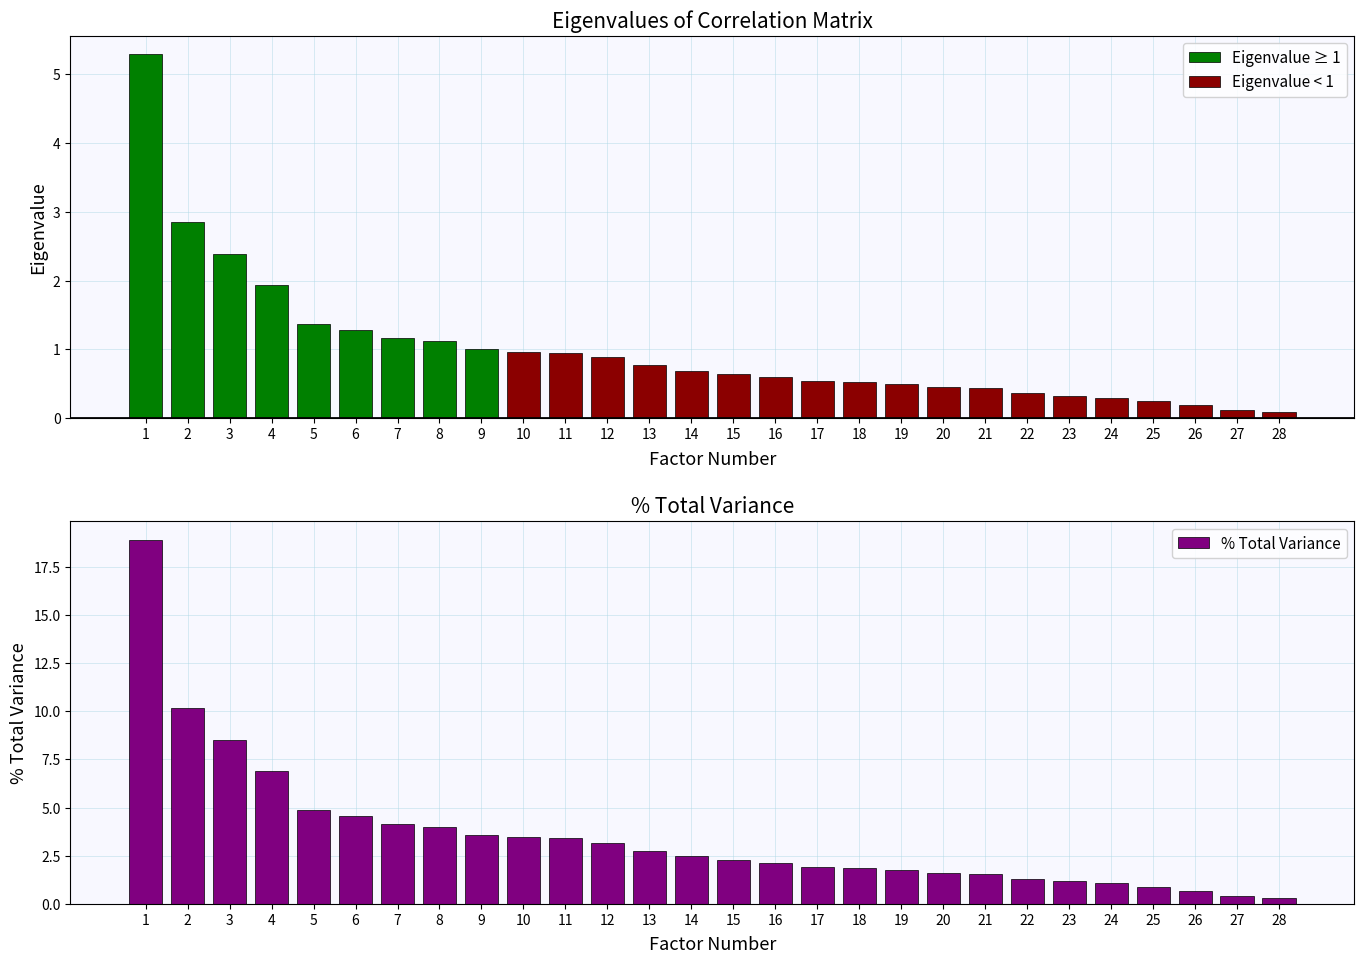

What is the sum of all % Total Variance values?

100.0